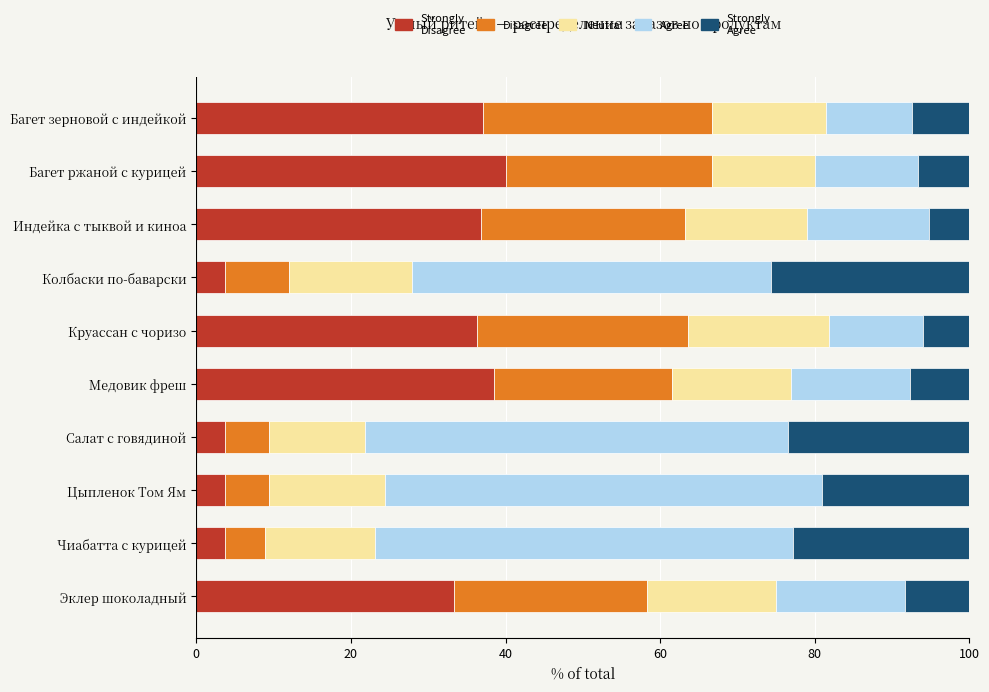

What are all the series names shown in the legend?

Strongly Disagree, Disagree, Neutral, Agree, Strongly Agree